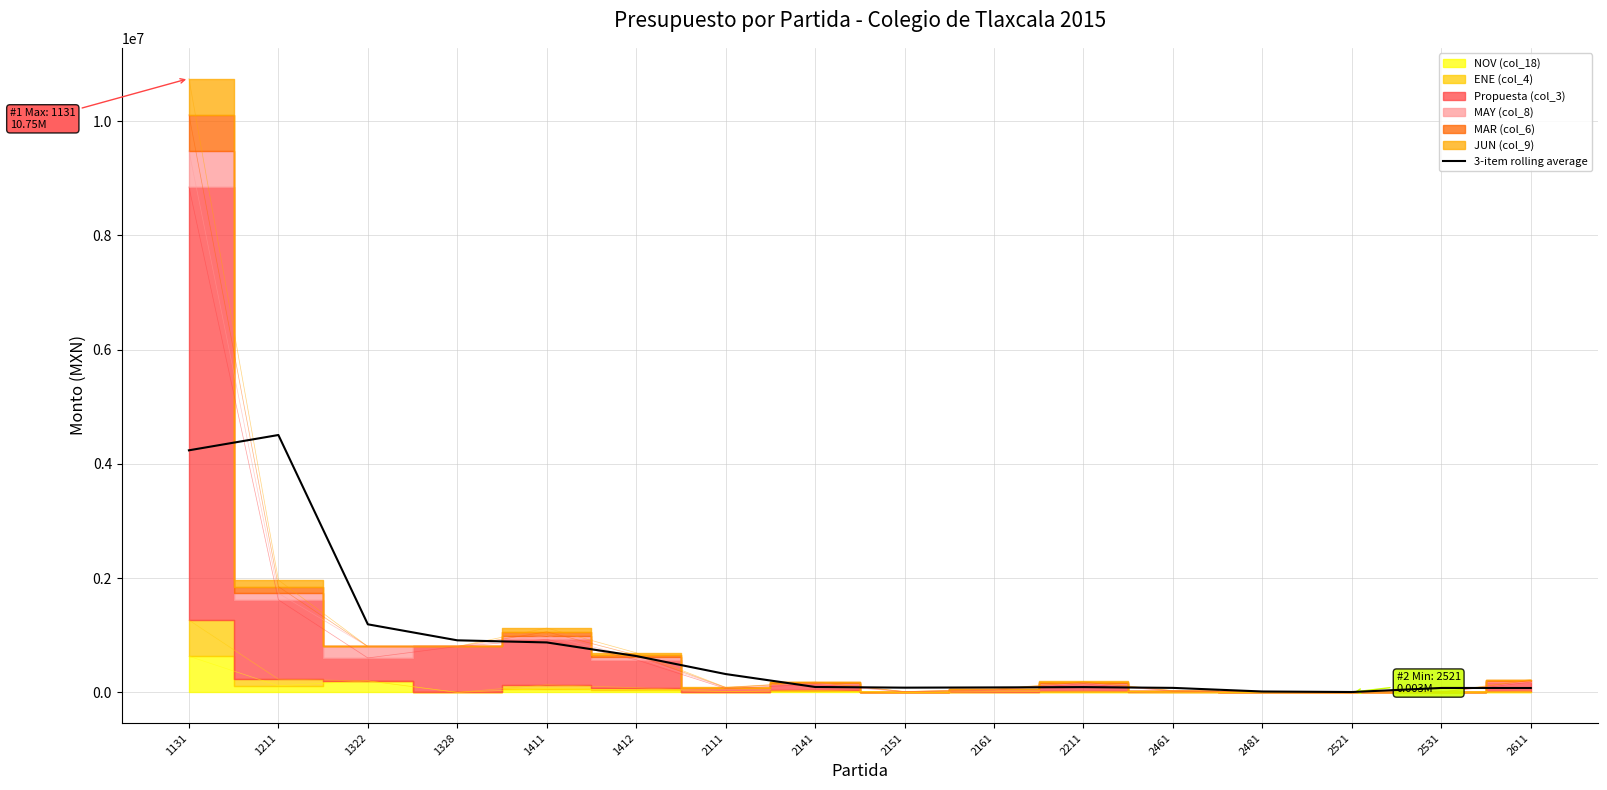

How many interior local peaks (higher than both neighbors) does the data have?

3